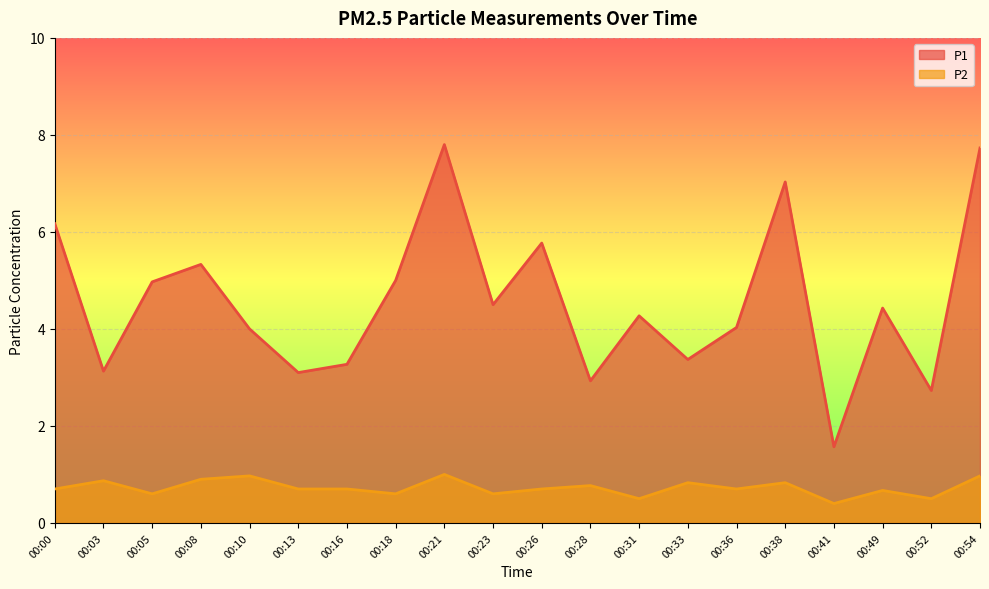

True or false: P1 and P2 intersect in this chart.

False